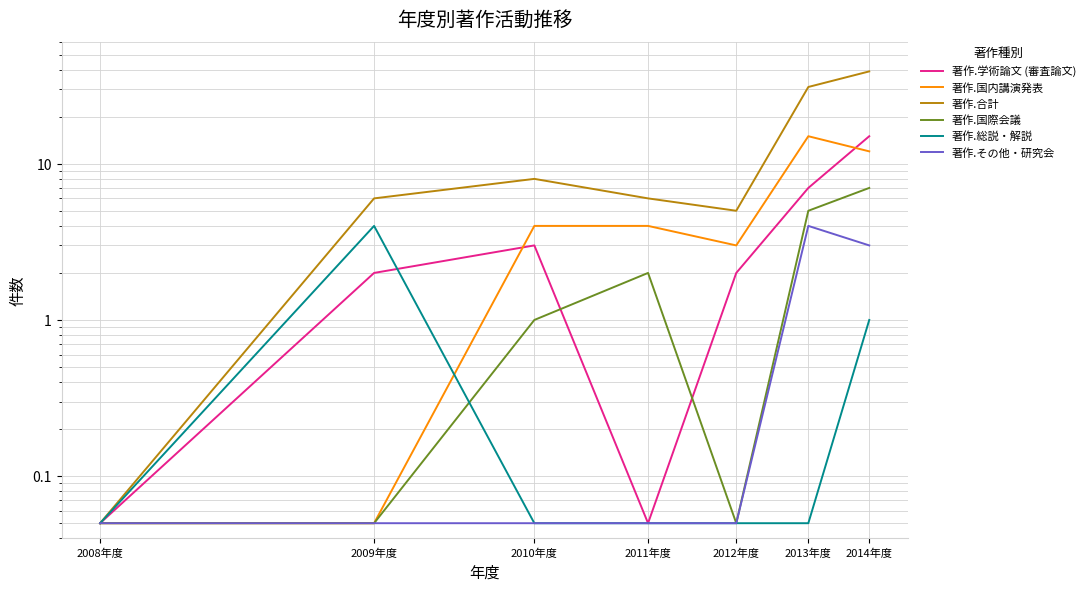

Where is 著作.その他・研究会 nearest to the value 2?

2014年度